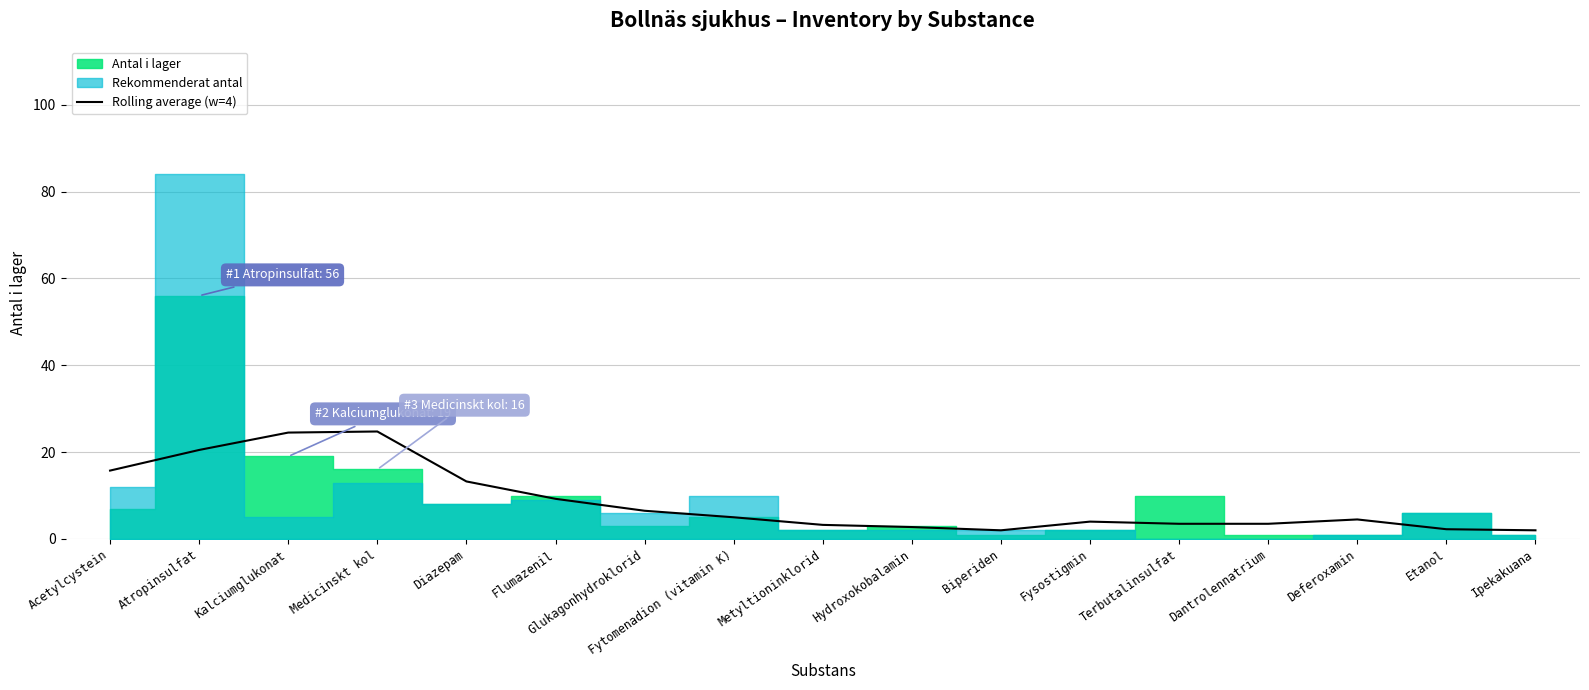

Between Flumazenil and Fysostigmin, which is larger?

Flumazenil